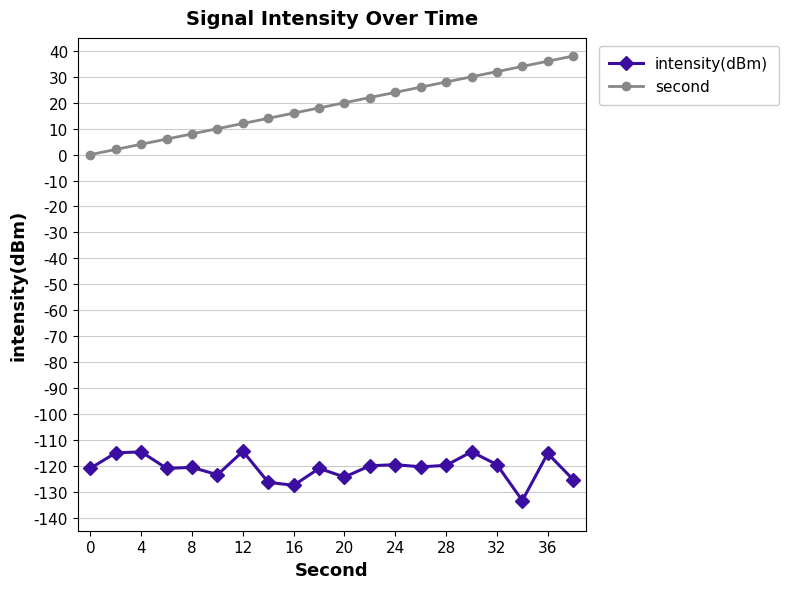

True or false: intensity(dBm) has more than 1 points higher than both neighbors.

True